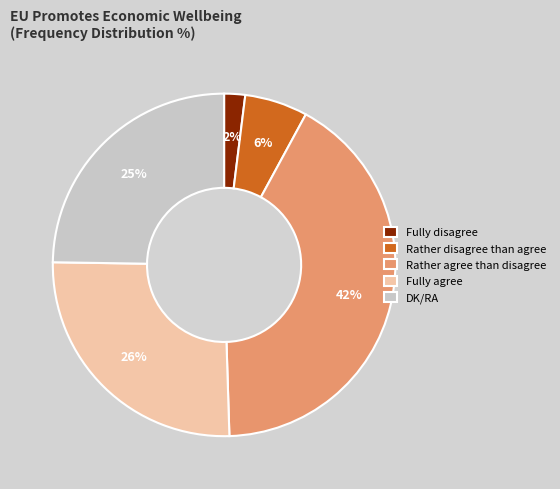

Combined, do Fully disagree and Rather agree than disagree account for over 50%?

No